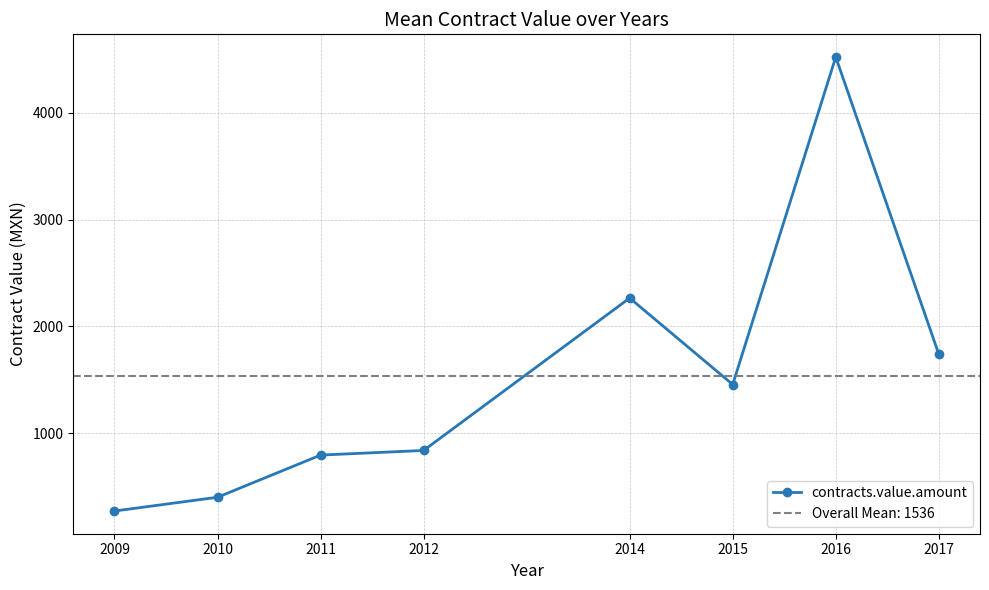

What is the minimum value shown in the chart?

270.6